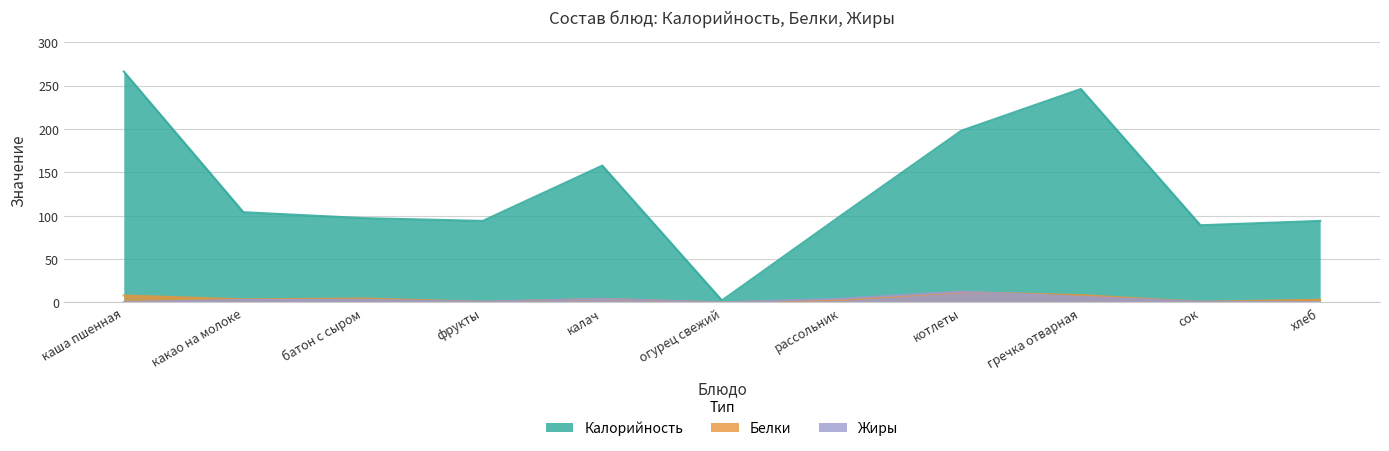

Which series changed the most between какао на молоке and сок?

Калорийность